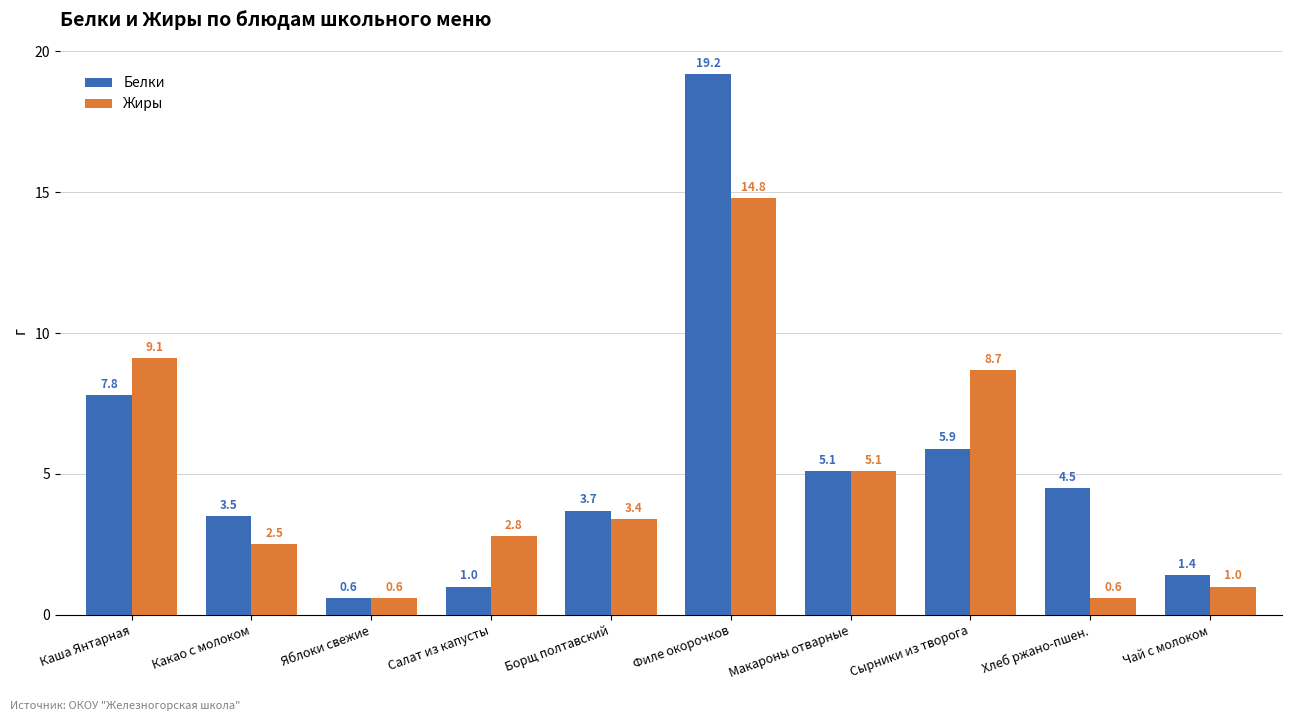

List the series in order of their peak value, highest first.

Белки, Жиры